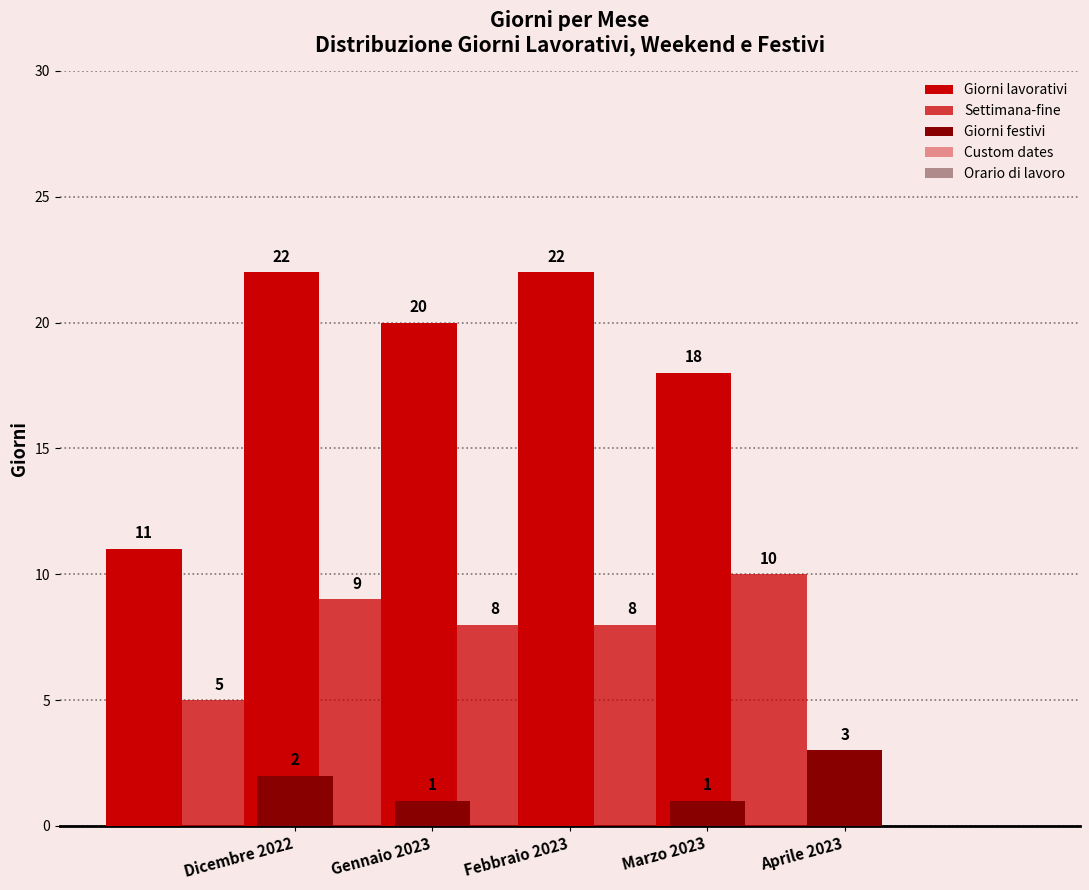

What is the label of the 4th bar from the left?

Marzo 2023